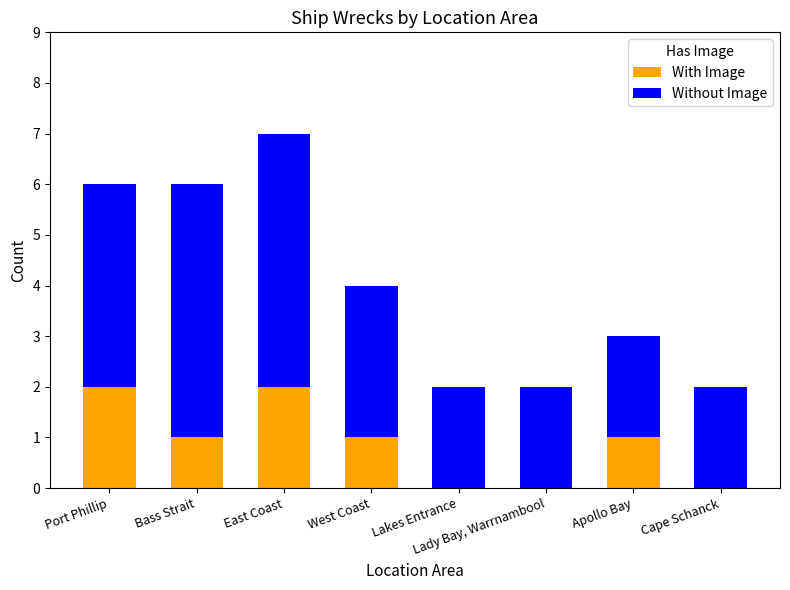

At which category is the sum across all series the highest?

East Coast